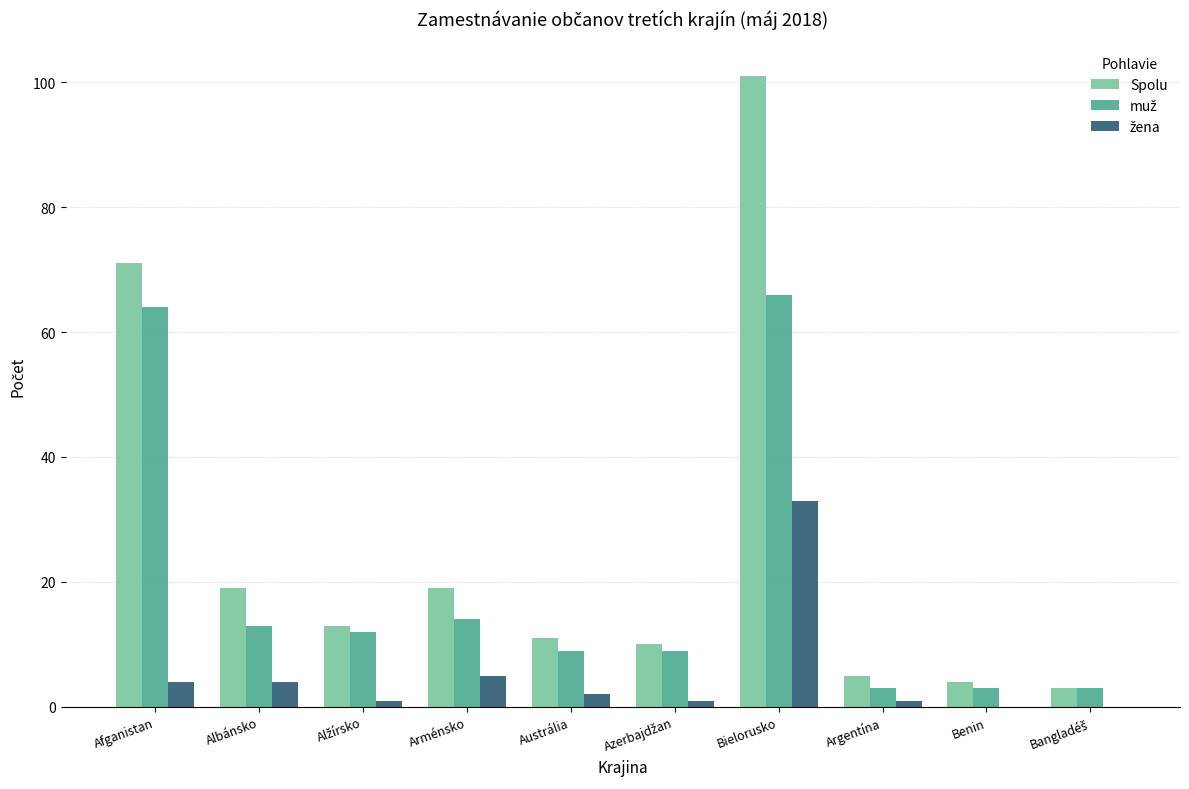

Which series has the largest total across all categories?

Spolu